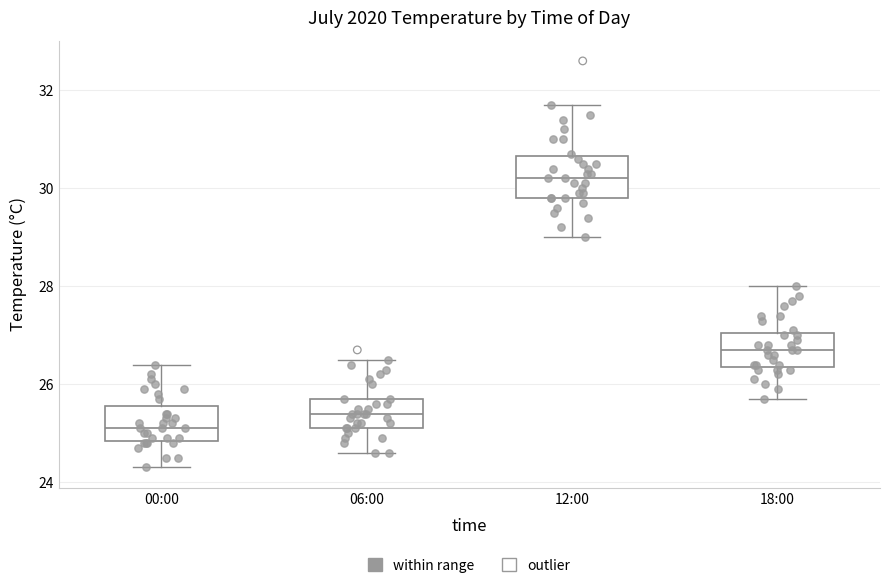

Where is the lower edge of the box for 18:00 on the y-axis? The values are not printed on the chart, so give them approximately, as read against the axis.

26.4